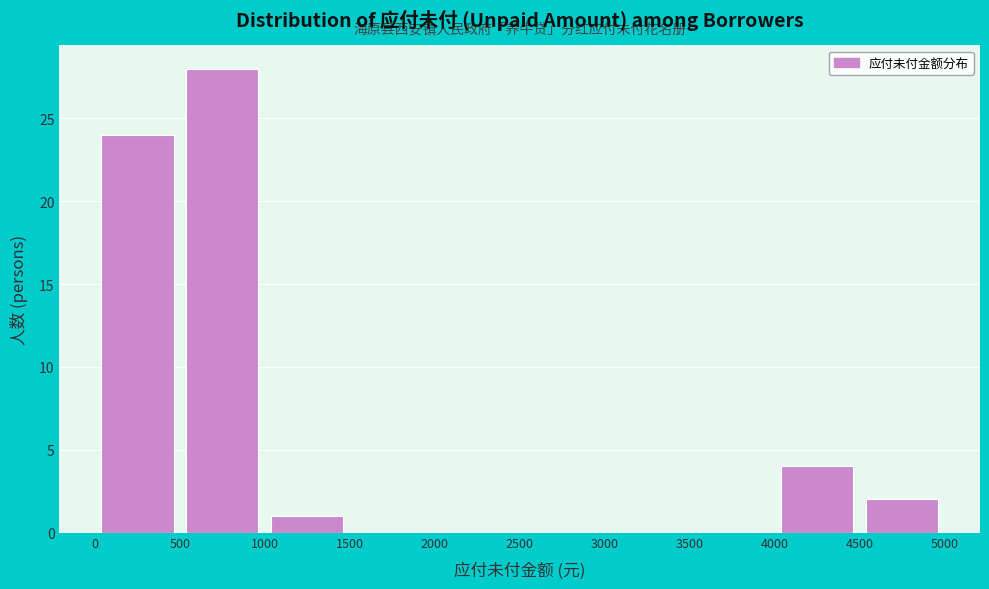

Reading left to right, list every bar in this chart as the range it spans on the x-axis followed by its height. The values are not printed on the chart, so give them approximately, as read against the axis.

0 to 500: 24
500 to 1000: 28
1000 to 1500: 1
1500 to 2000: 0
2000 to 2500: 0
2500 to 3000: 0
3000 to 3500: 0
3500 to 4000: 0
4000 to 4500: 4
4500 to 5000: 2